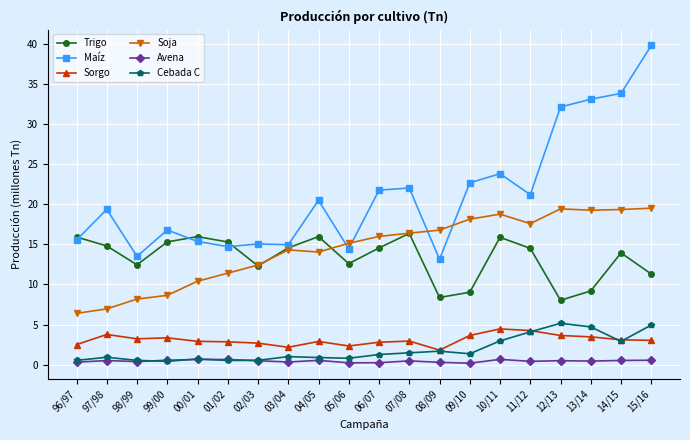

Does the chart have visible grid lines?

Yes